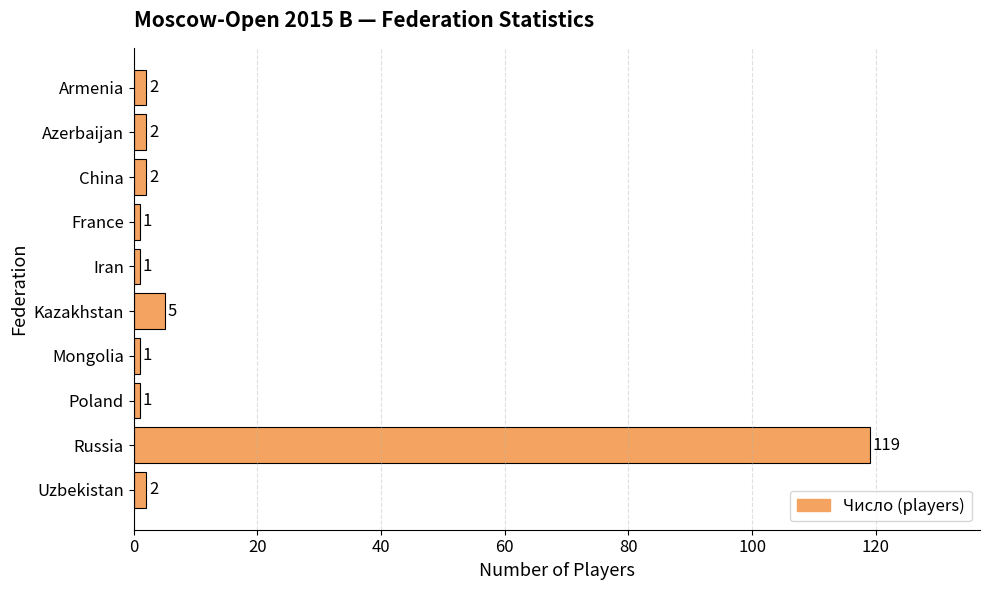

Are the bars grouped side by side (vs. stacked)?

No